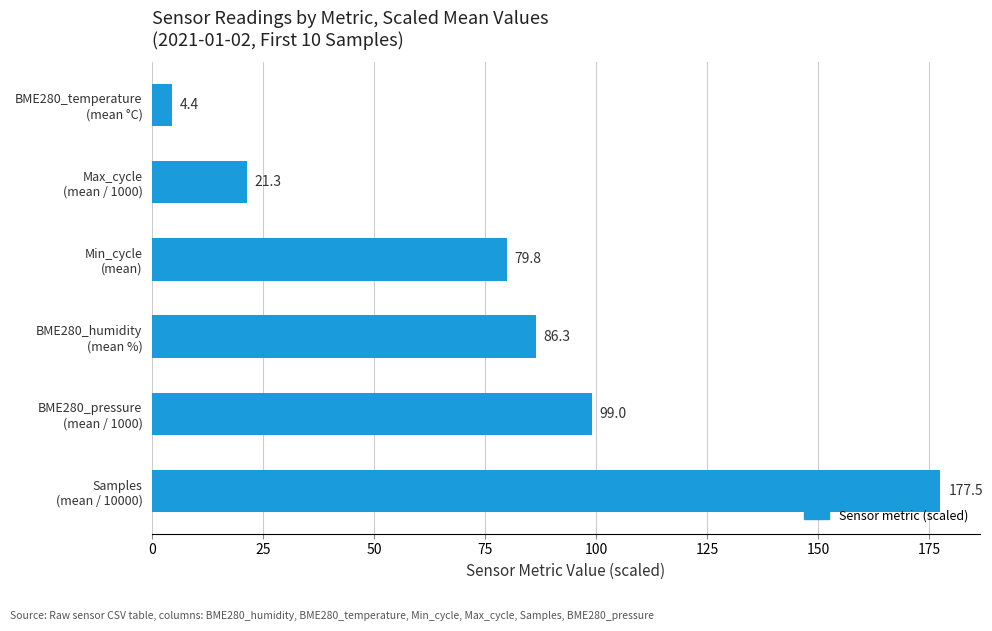

What is the difference between the second highest and minimum values?

94.6